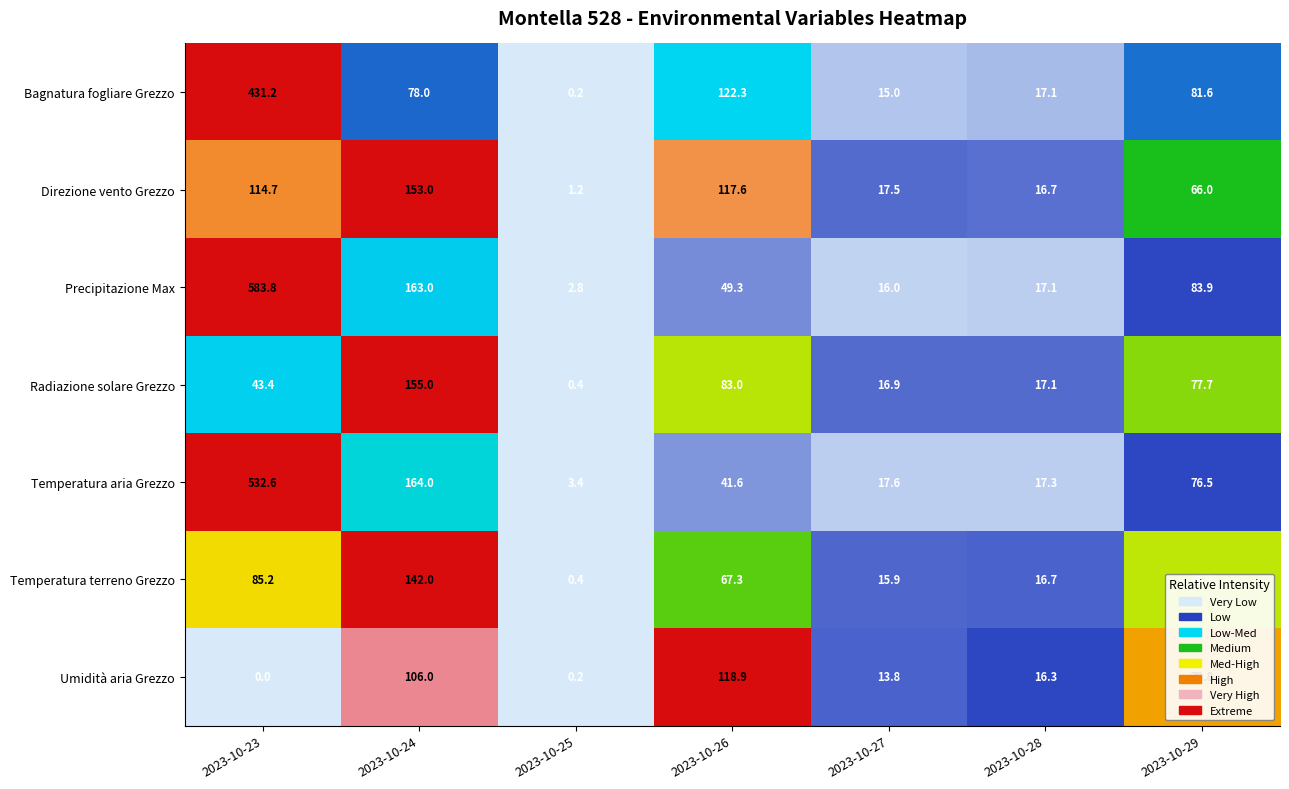

What is the average value of the Umidità aria Grezzo series?

47.9